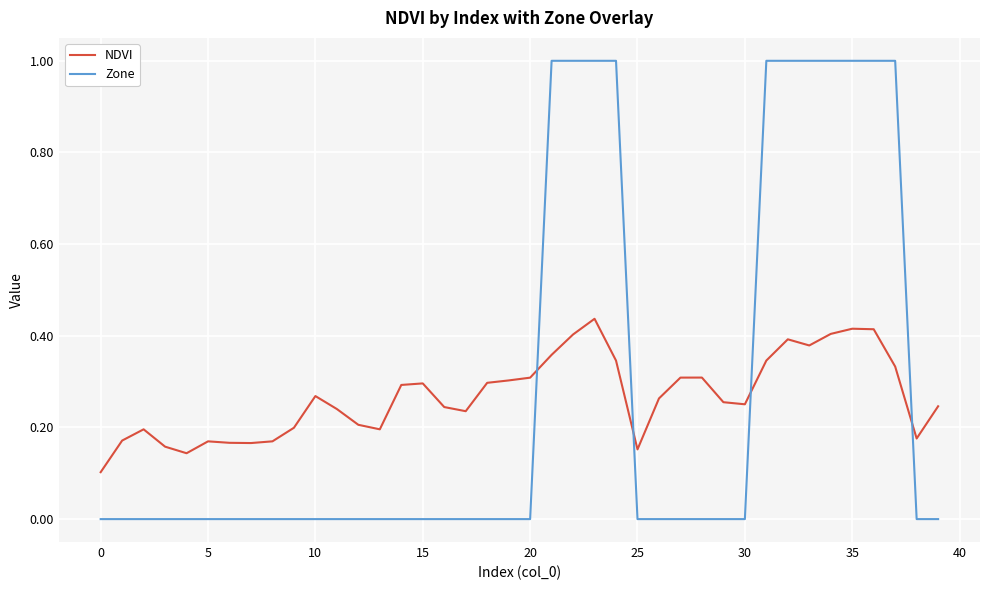

Rank the series by their maximum value, from lowest to highest.

NDVI, Zone